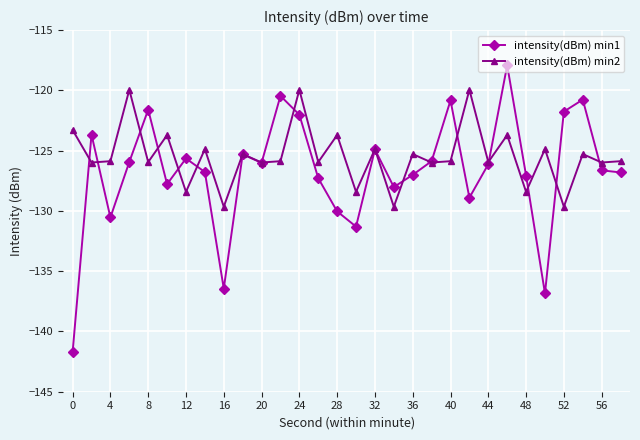

Which series has the widest spread of values?

intensity(dBm) min1